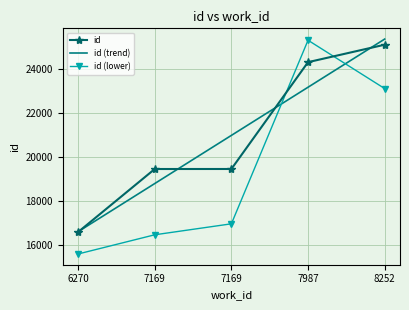

What is the minimum value shown in the chart?

15583.0